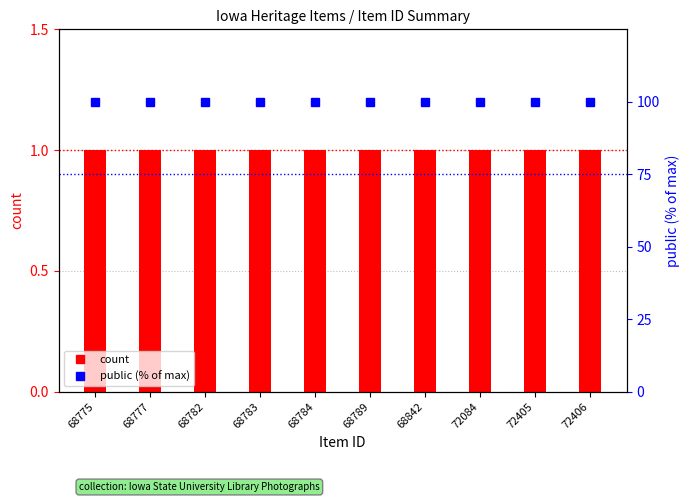

Reading left to right, transcribe all the data shown in this chart.

count: 68775=1	68777=1	68782=1	68783=1	68784=1	68789=1	68842=1	72084=1	72405=1	72406=1
public (% of max): 68775=100	68777=100	68782=100	68783=100	68784=100	68789=100	68842=100	72084=100	72405=100	72406=100